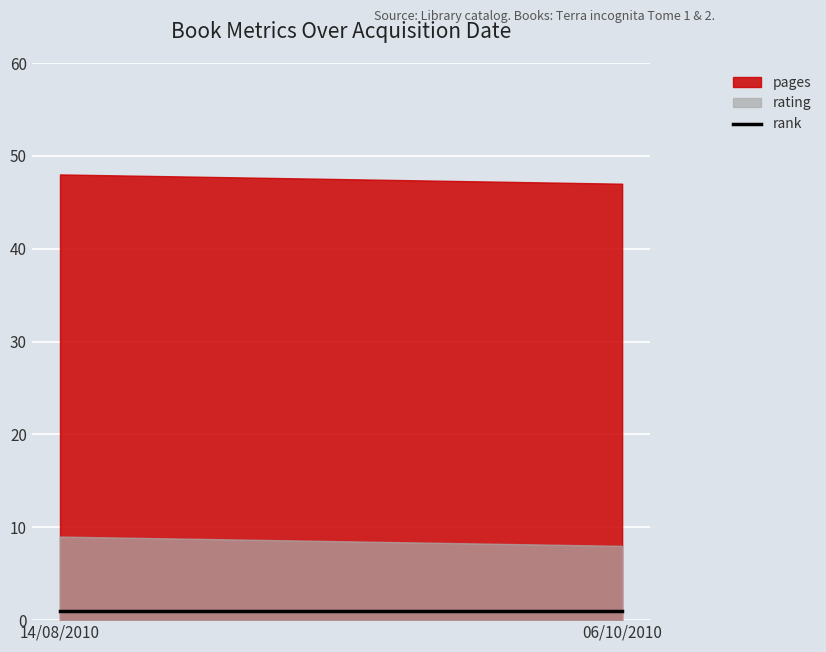

At which label is rank closest to 1?

14/08/2010